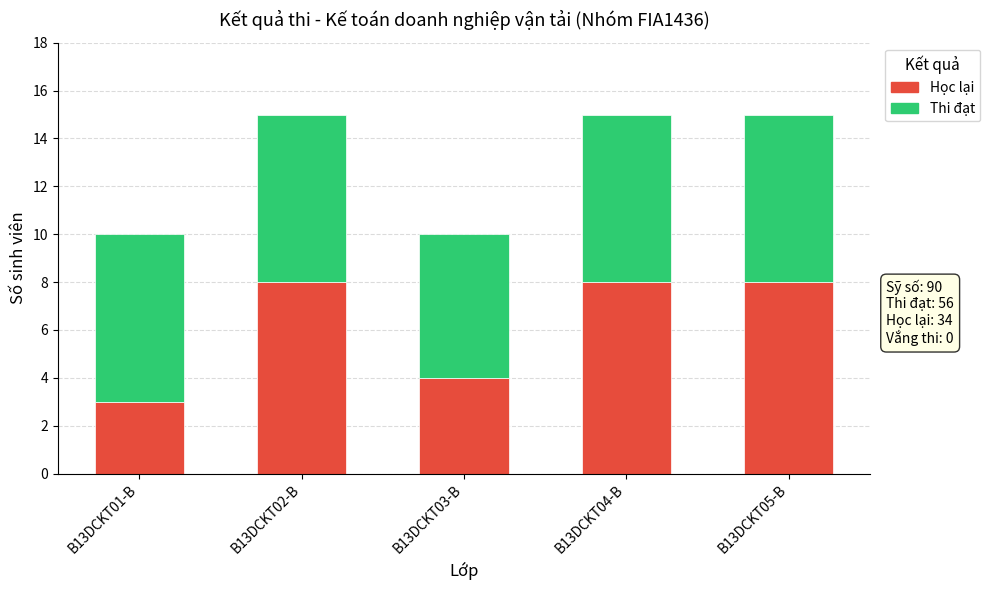

Reading left to right, list the values for the Học lại series.

B13DCKT01-B=3	B13DCKT02-B=8	B13DCKT03-B=4	B13DCKT04-B=8	B13DCKT05-B=8